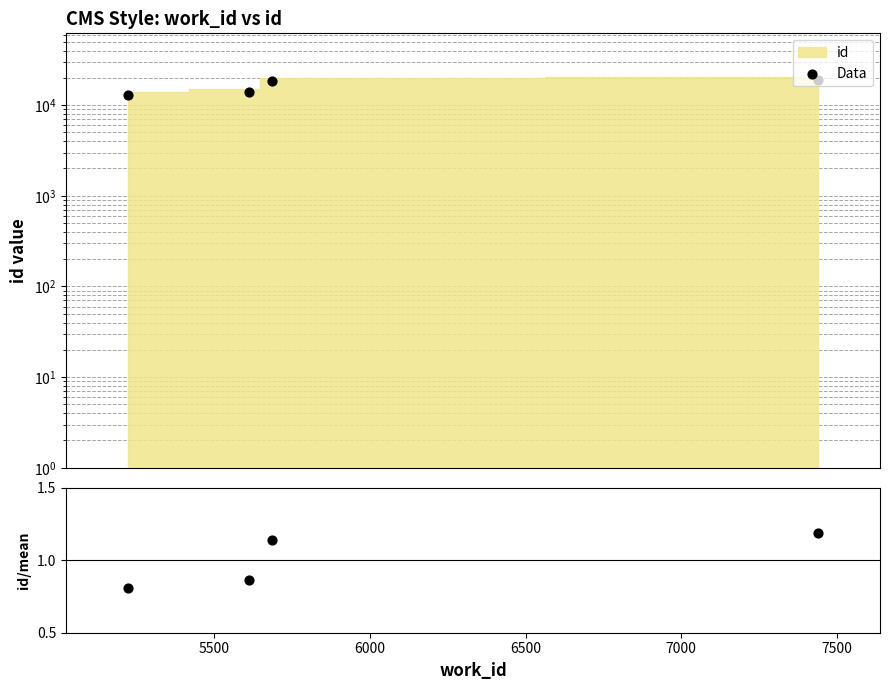

Approximately how many times larger is the value at 6000 compared to 5500?

1.3